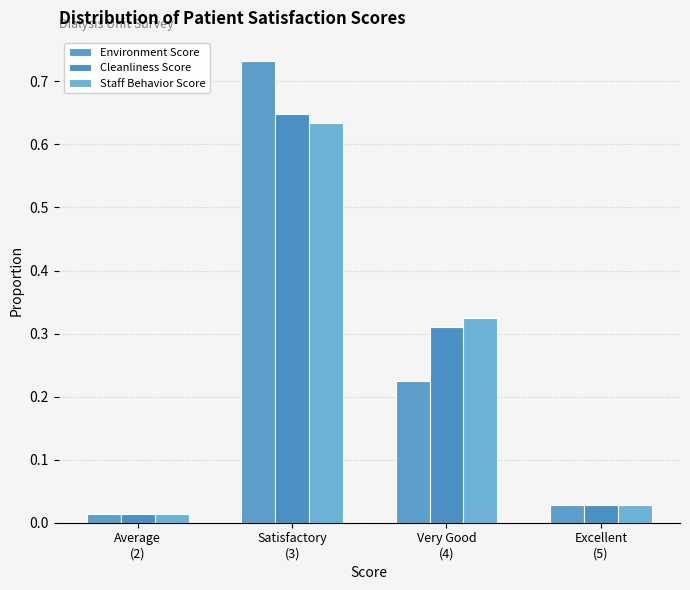

How many groups of bars are there?

4